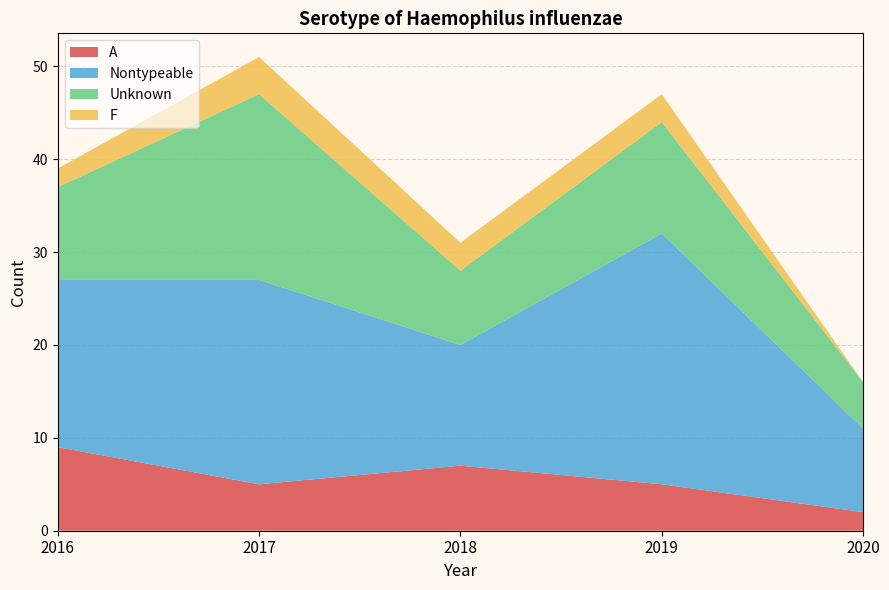

Reading left to right, what are all the values shown in this chart?

A: 2016=9	2017=5	2018=7	2019=5	2020=2
Nontypeable: 2016=18	2017=22	2018=13	2019=27	2020=9
Unknown: 2016=10	2017=20	2018=8	2019=12	2020=5
F: 2016=2	2017=4	2018=3	2019=3	2020=0